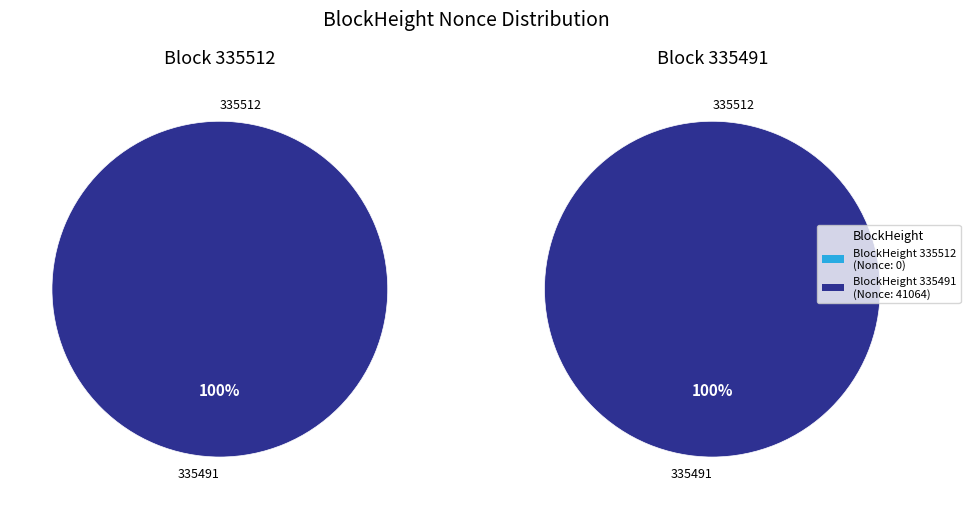

Combined, what portion of the pie is 335512 and 335491?

100.0%